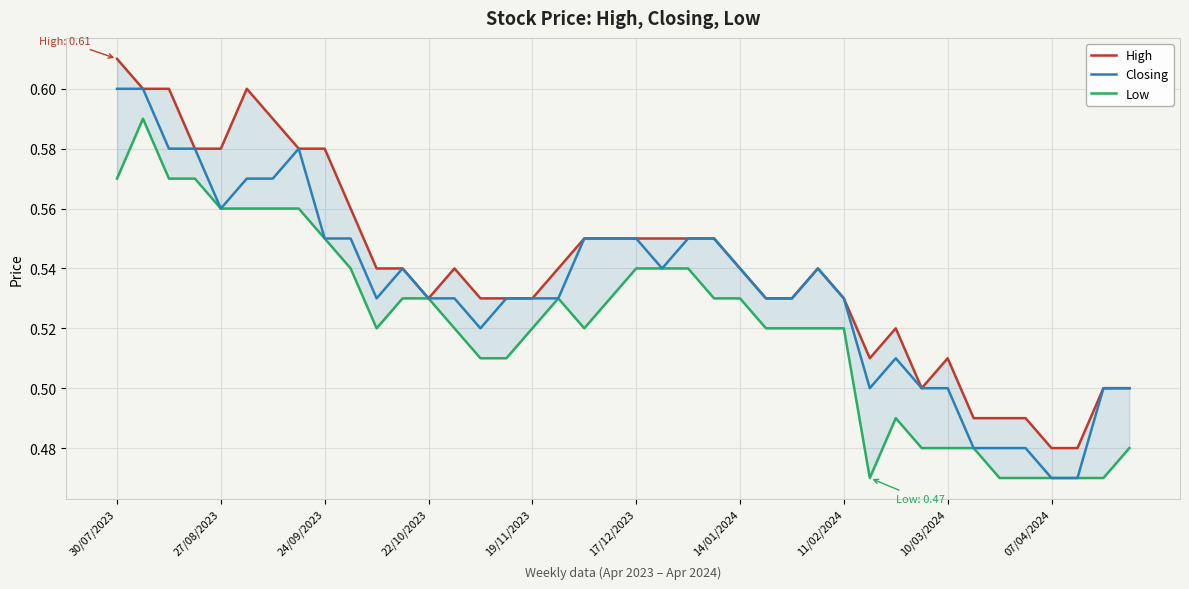

What is the value of the Closing point at the 11th from the left?

0.5